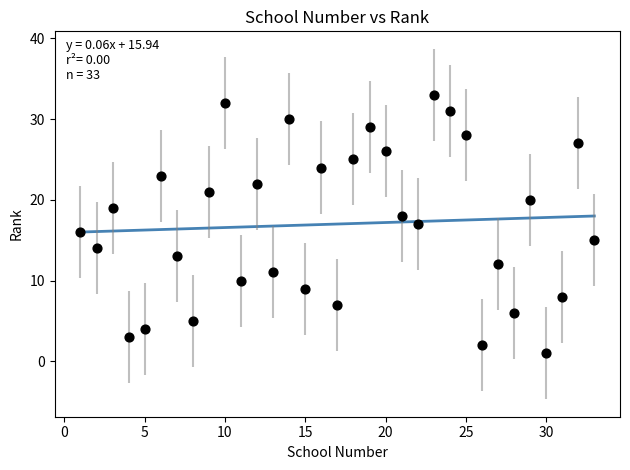

What is the range of Y values (max minus min)?

32